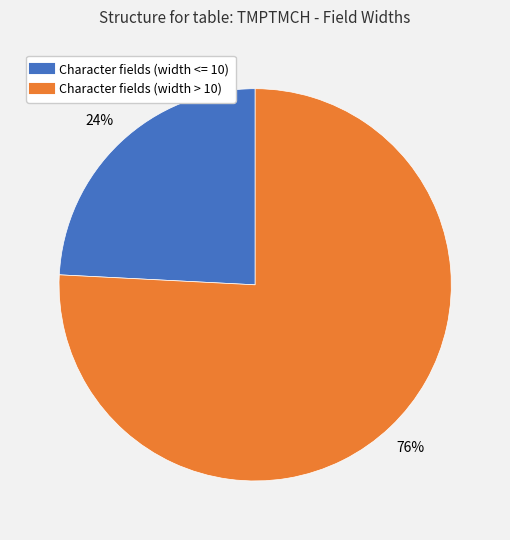

To the nearest percent, what is the difference between the largest and smallest slice percentages?

52%